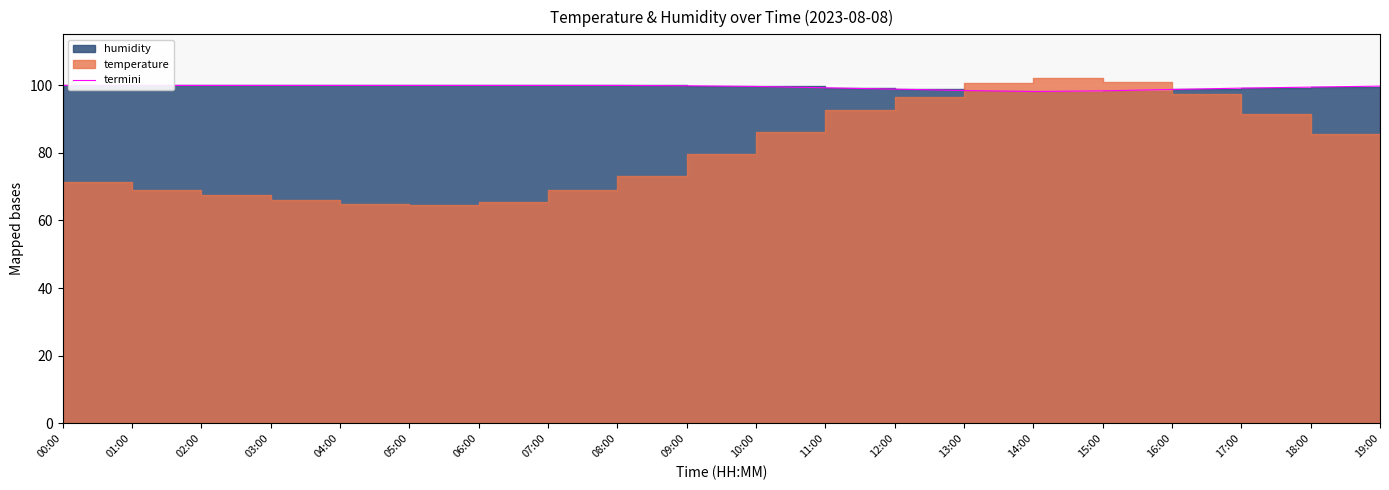

What is the greatest value displayed?

99.9